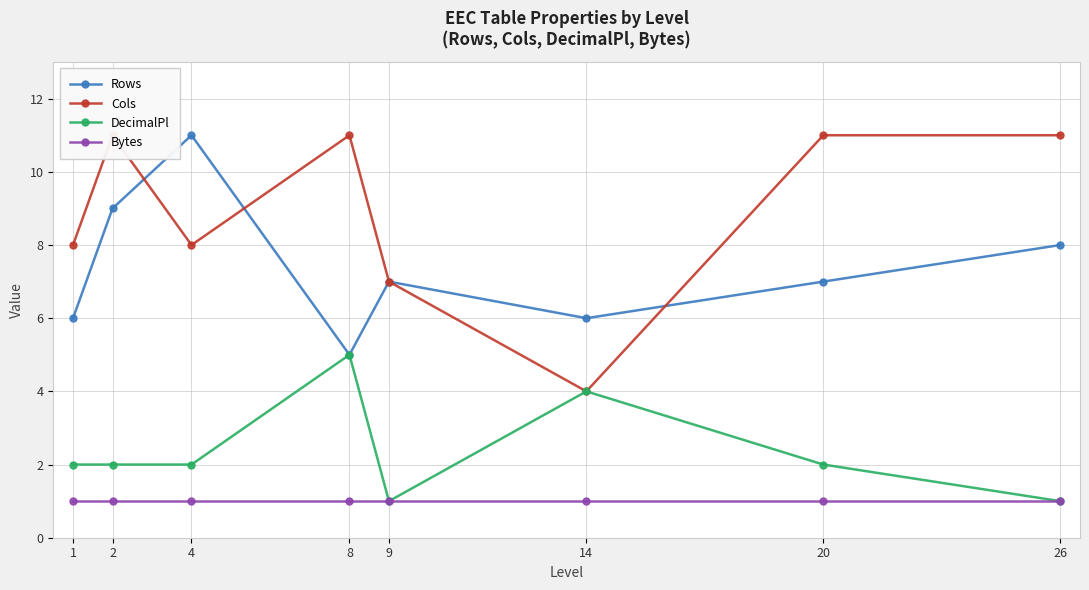

Is it true that Rows equals 11 at 4?

True